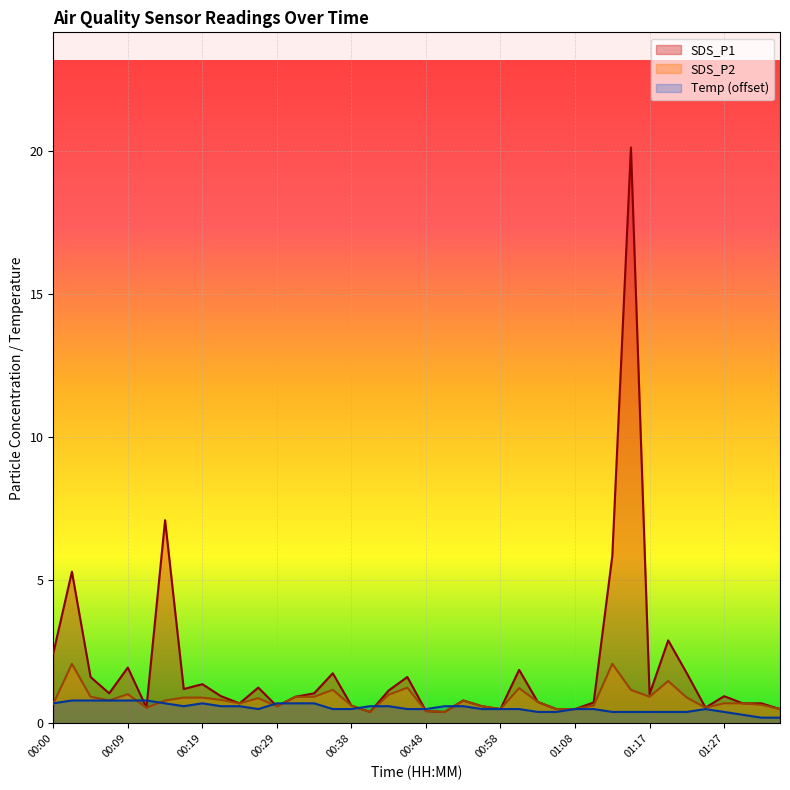

What are all the series names shown in the legend?

SDS_P1, SDS_P2, Temp (offset)